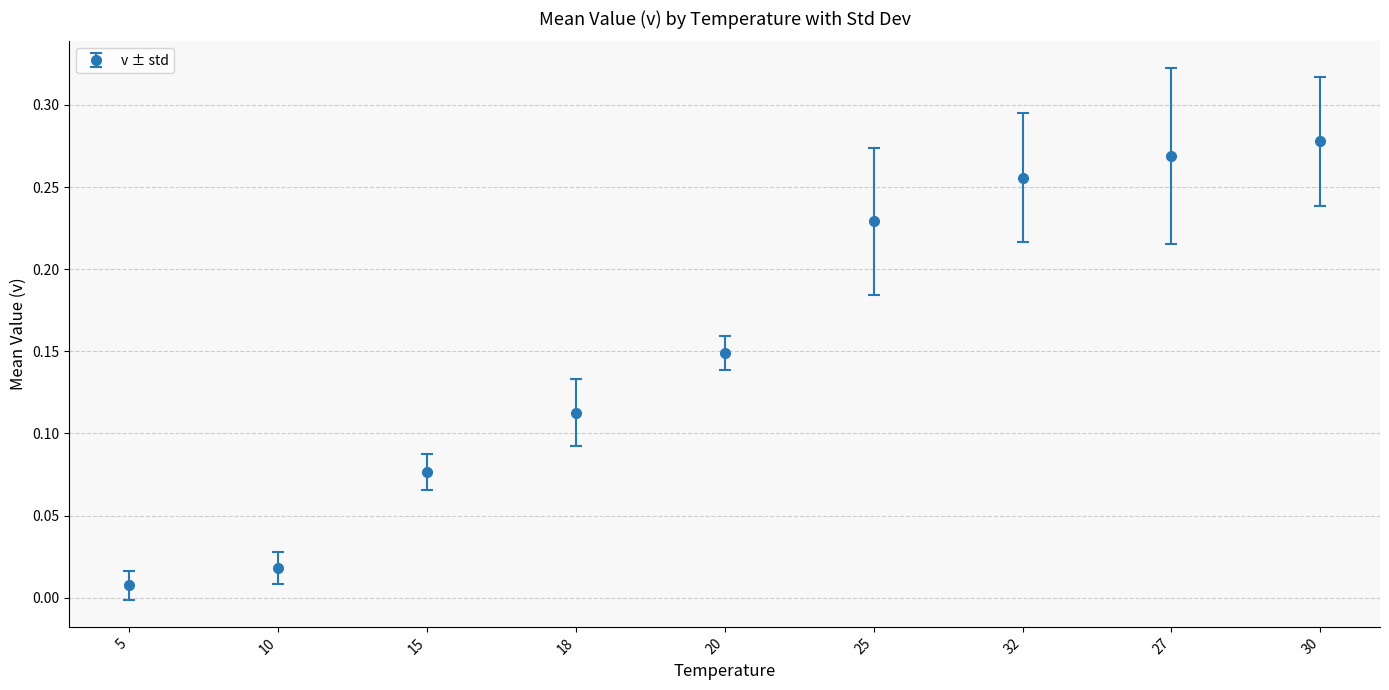

How many categories are shown in the chart?

9